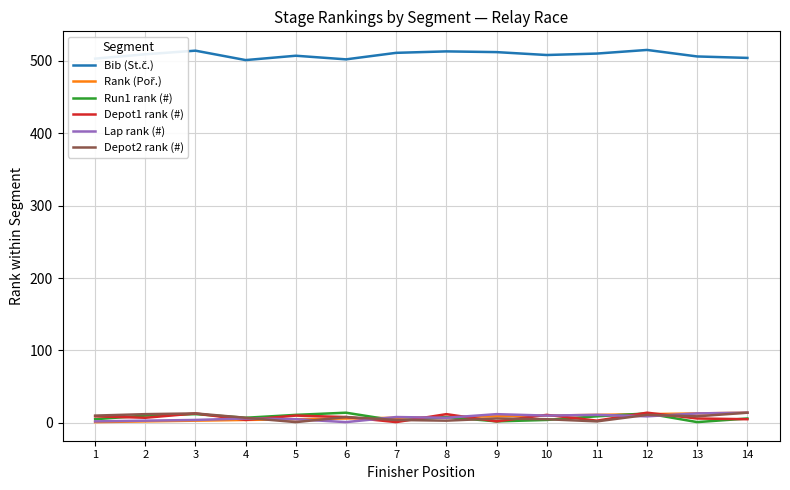

Is this an area chart (filled region under the line)?

No